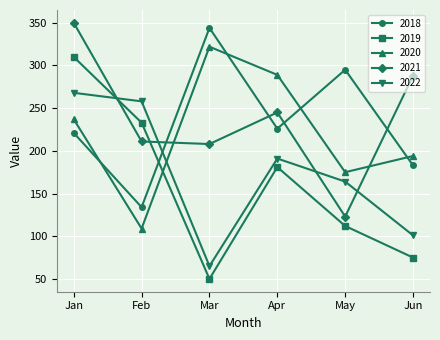

What is the value of the 2019 point at the 2nd from the left?

233